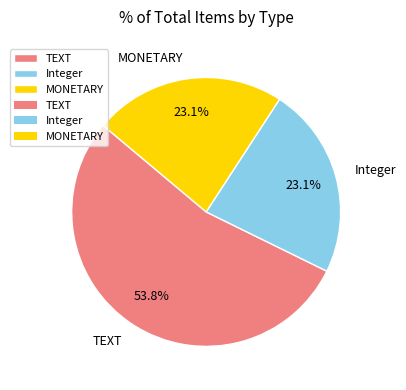

What portion of the pie excludes Integer?

76.9%